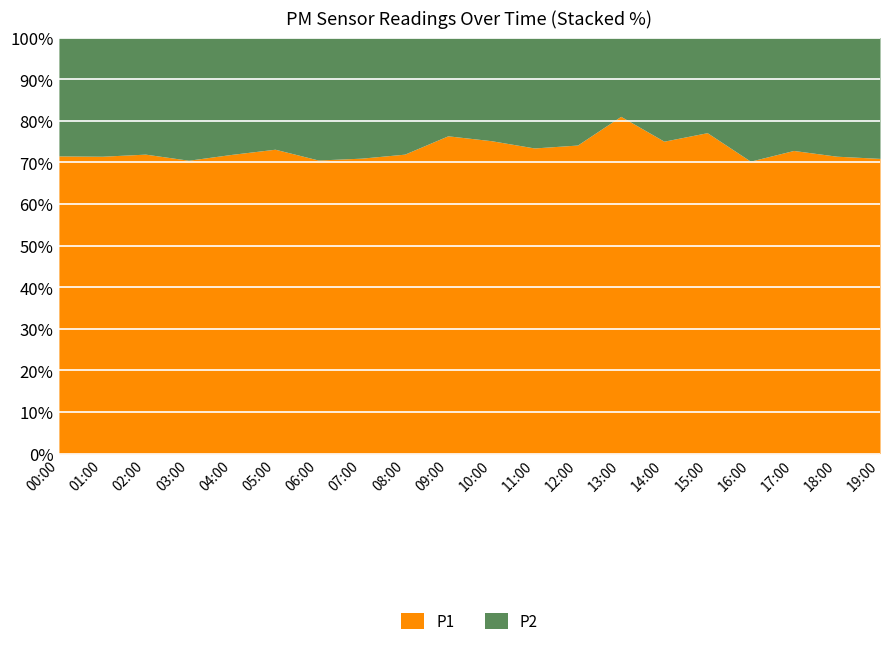

Reading left to right, what are all the values shown in this chart?

P1: 28.4	24.4	24.6	28.0	25.2	28.1	23.3	23.0	25.4	31.4	30.8	27.4	30.4	41.6	27.7	35.8	20.6	22.3	23.0	21.3
P2: 11.3	9.7	9.6	11.7	9.8	10.3	9.7	9.4	9.9	9.7	10.1	9.9	10.6	9.7	9.2	10.6	8.7	8.3	9.2	8.7